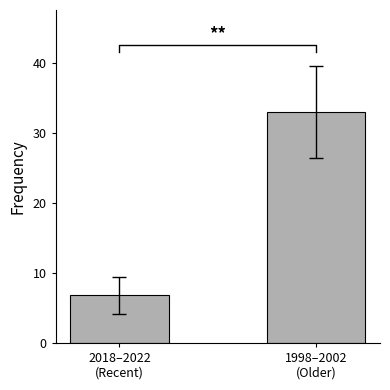

List the labels in order of value, largest first.

1998–2002
(Older), 2018–2022
(Recent)